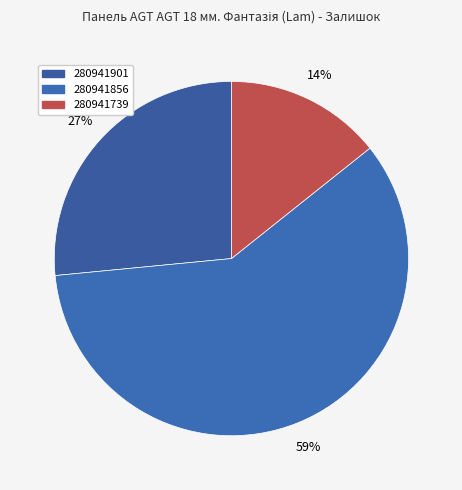

To the nearest percent, what is the combined percentage of 280941901 and 280941856?

86%